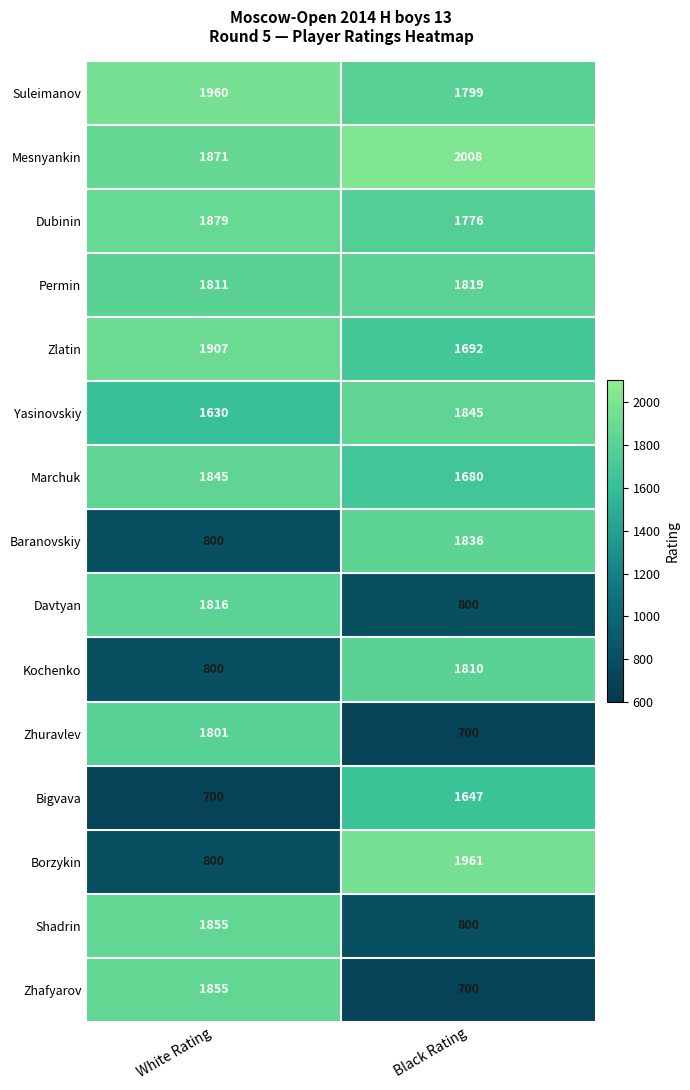

Between White Rating and Black Rating, which series saw the biggest shift?

Borzykin